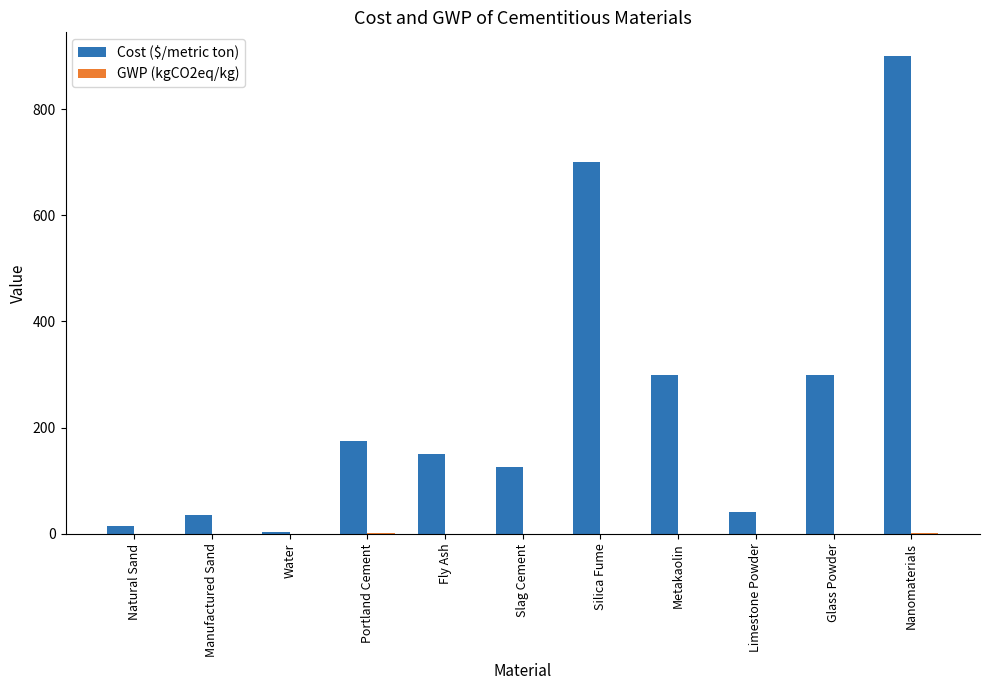

Between Manufactured Sand and Fly Ash, which series saw the biggest shift?

Cost ($/metric ton)